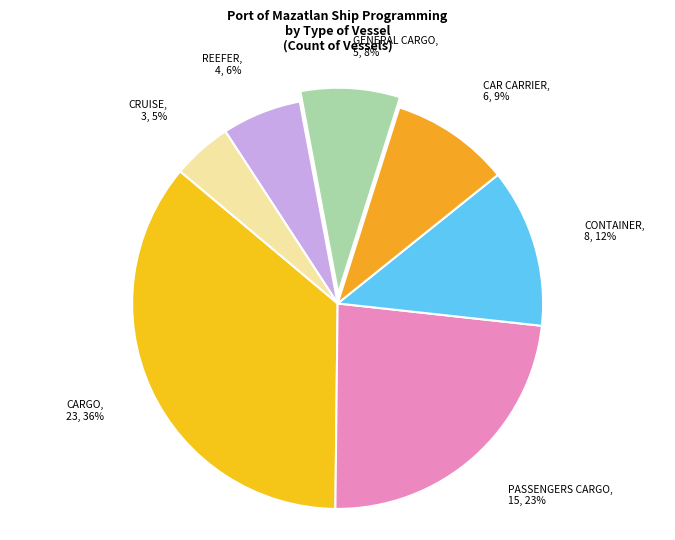

Rank the categories by value from lowest to highest.

CRUISE, REEFER, GENERAL CARGO, CAR CARRIER, CONTAINER, PASSENGERS CARGO, CARGO